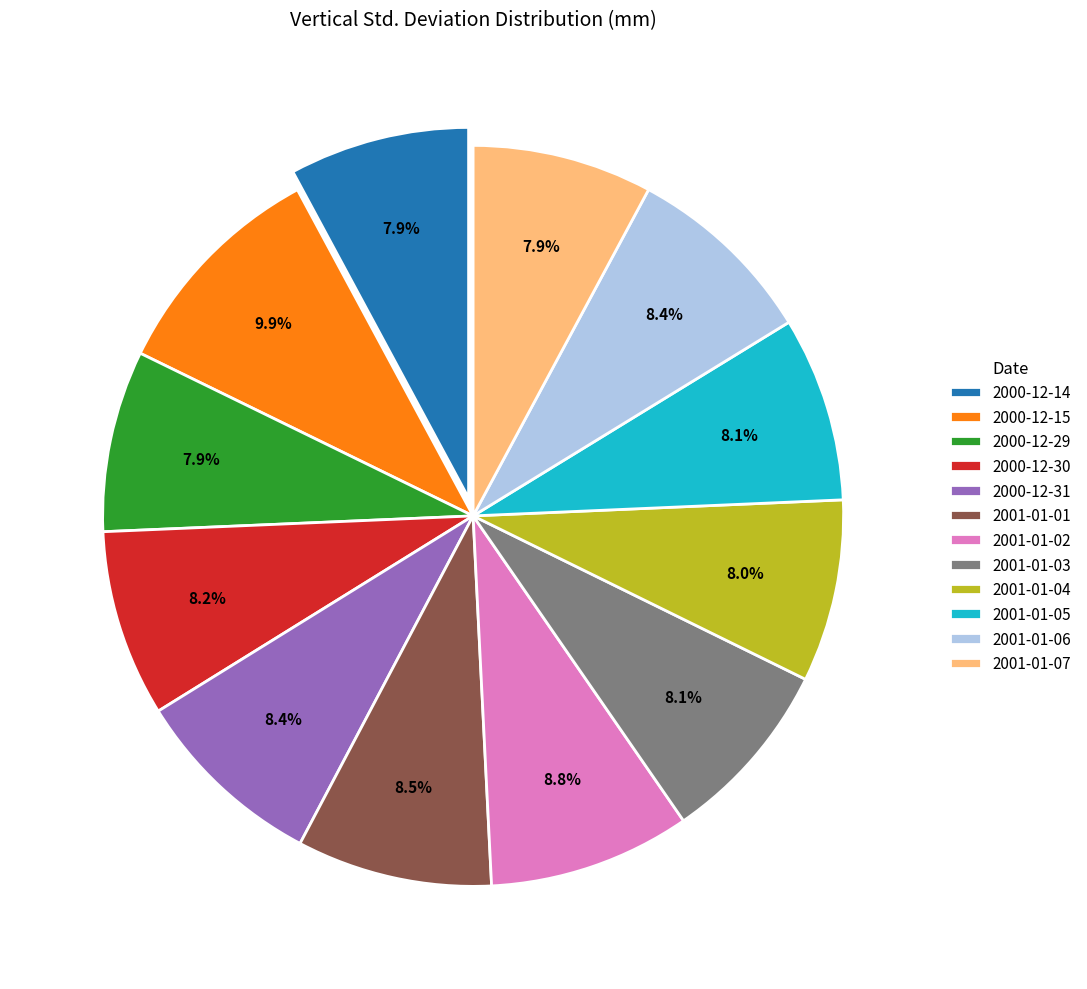

To the nearest percent, what is the combined percentage of 2001-01-07 and 2000-12-14?

16%